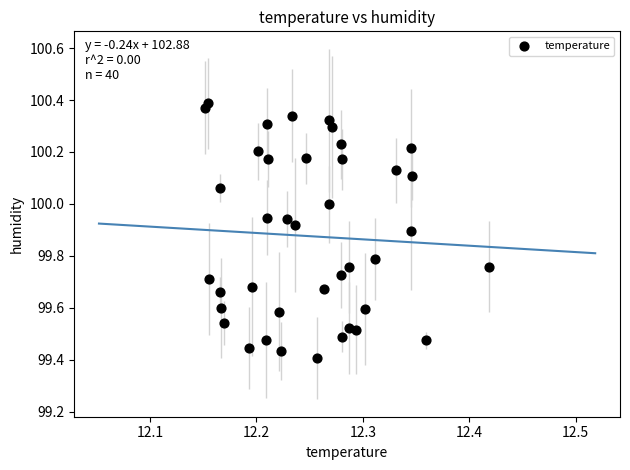

What is the range of Y values (max minus min)?

1.0